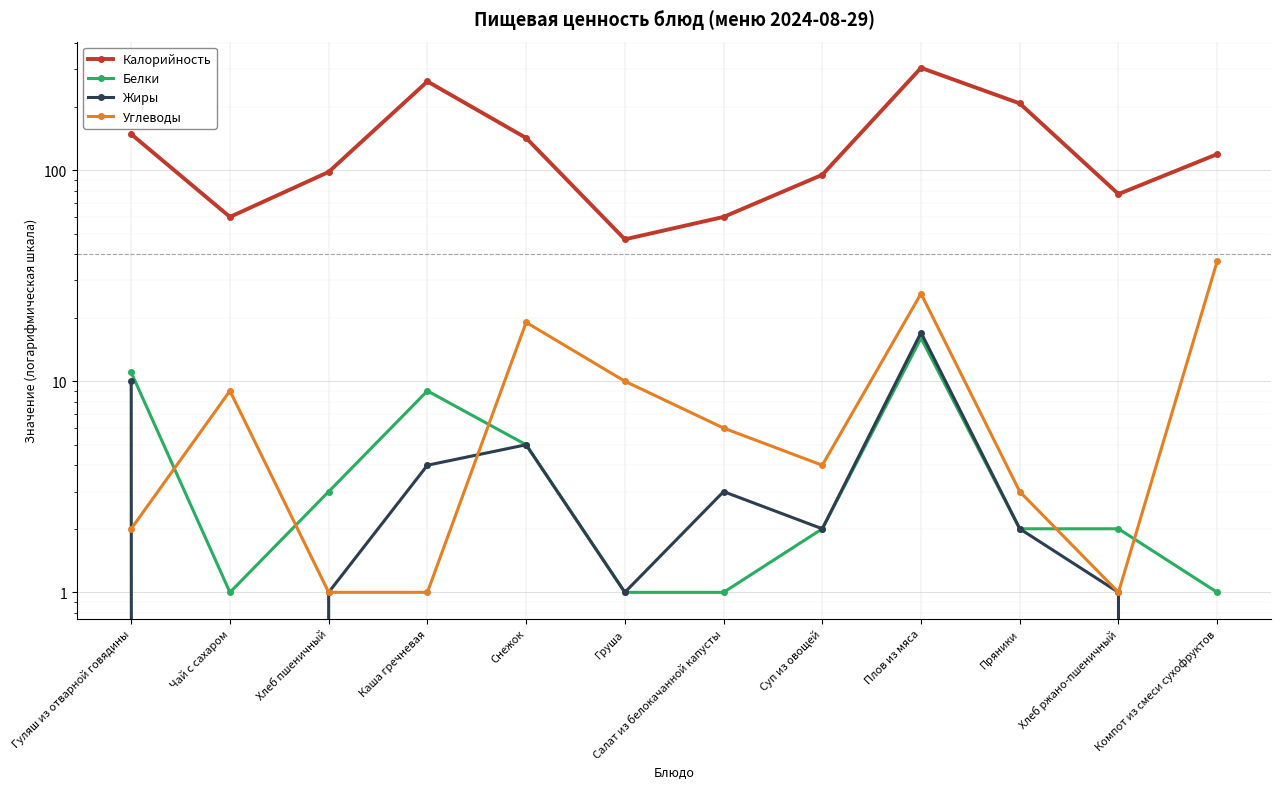

Between which two adjacent categories do Белки and Углеводы first intersect?

Гуляш из отварной говядины and Чай с сахаром